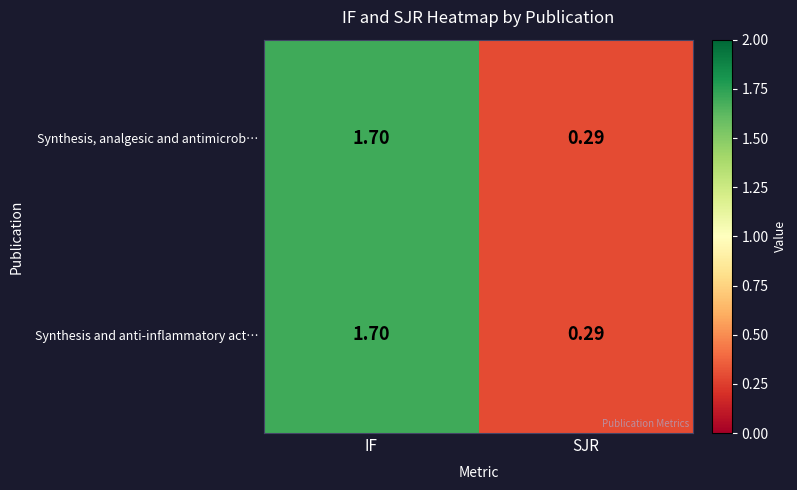

At how many categories does at least one series exceed 1?

1